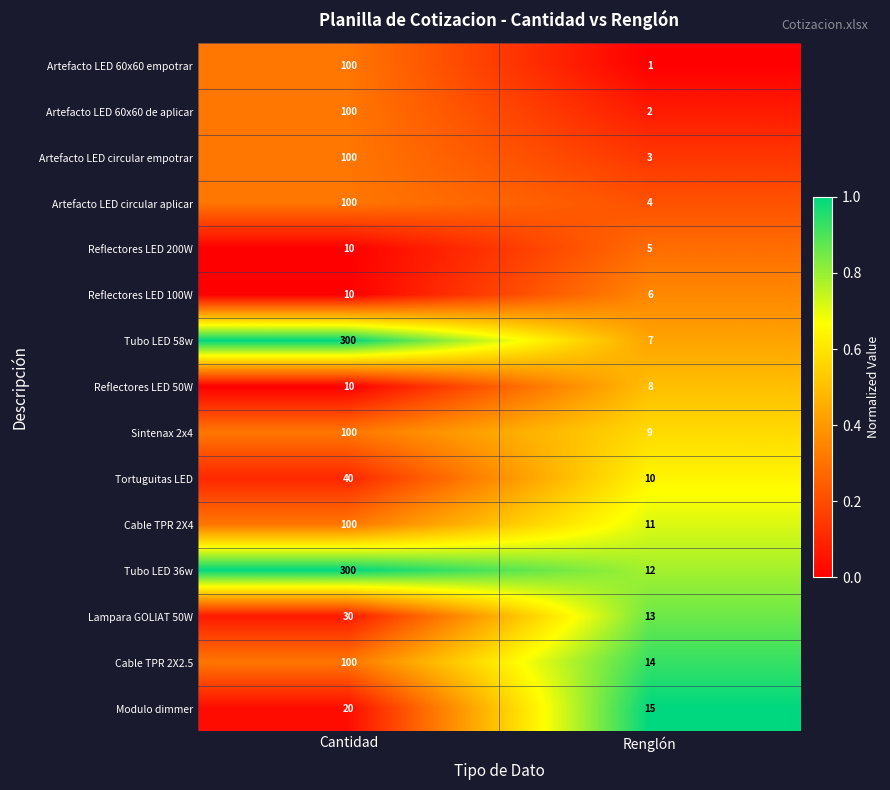

Which series has the largest total across all categories?

Tubo LED 36w